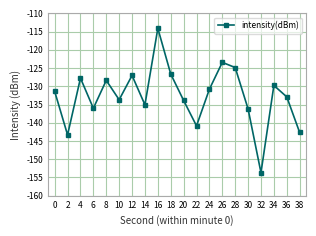

How many interior local peaks (higher than both neighbors) does the data have?

6